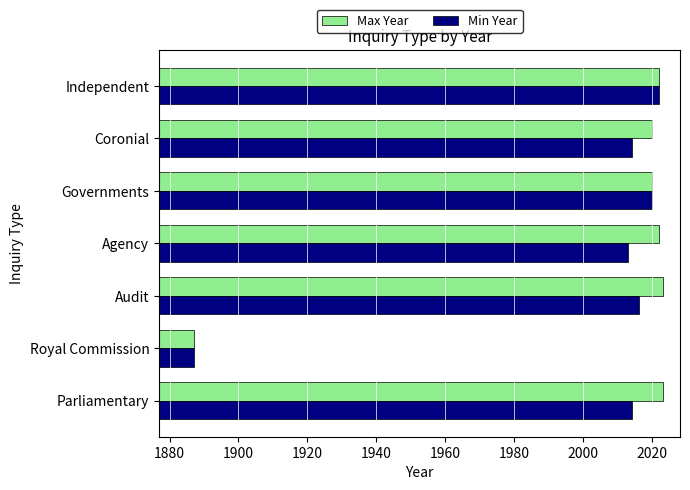

True or false: Max Year has a value of 1887 at Royal Commission.

True